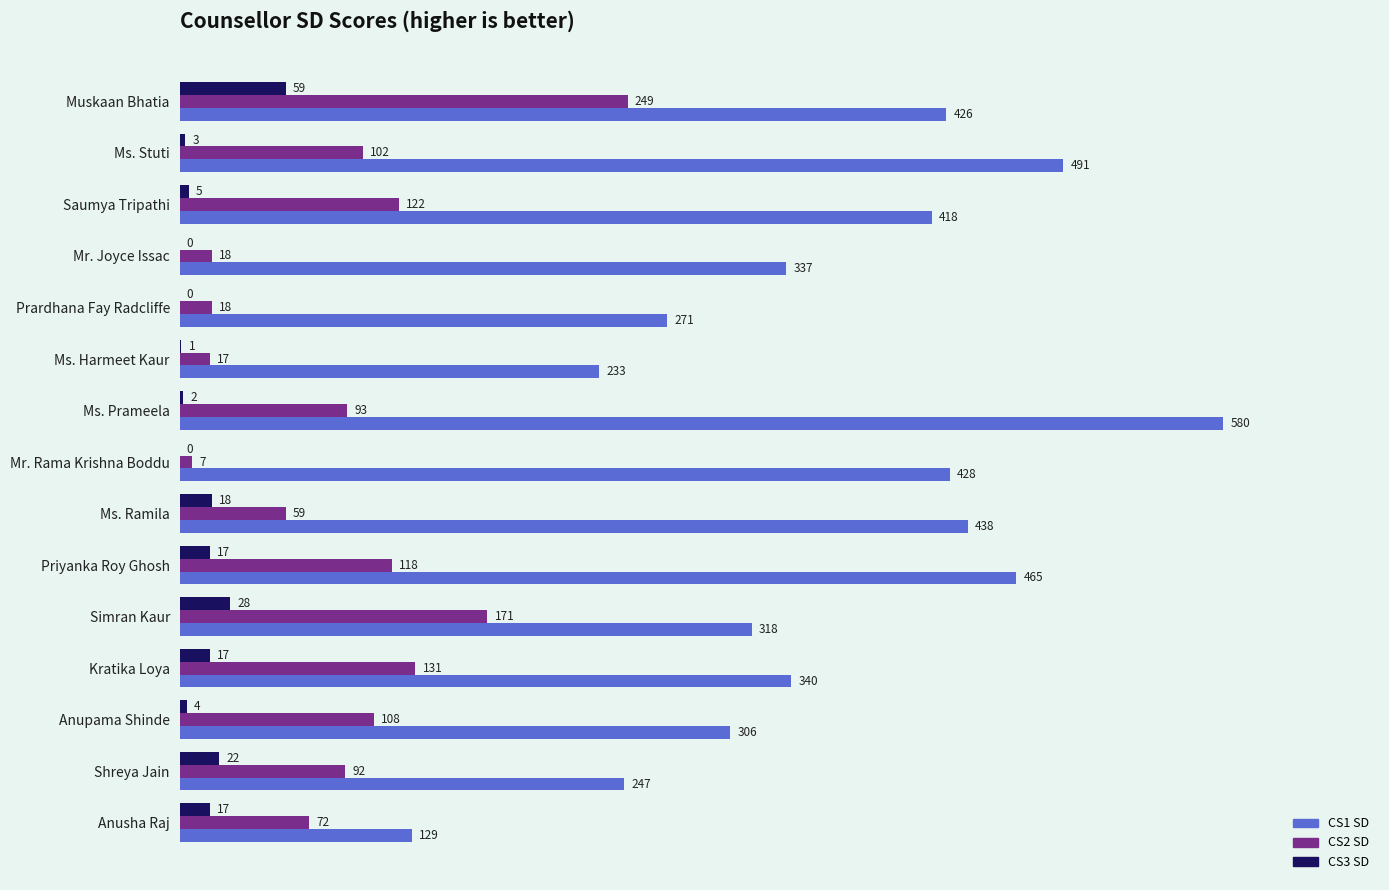

Is it true that CS3 SD equals 0 at Prardhana Fay Radcliffe?

True